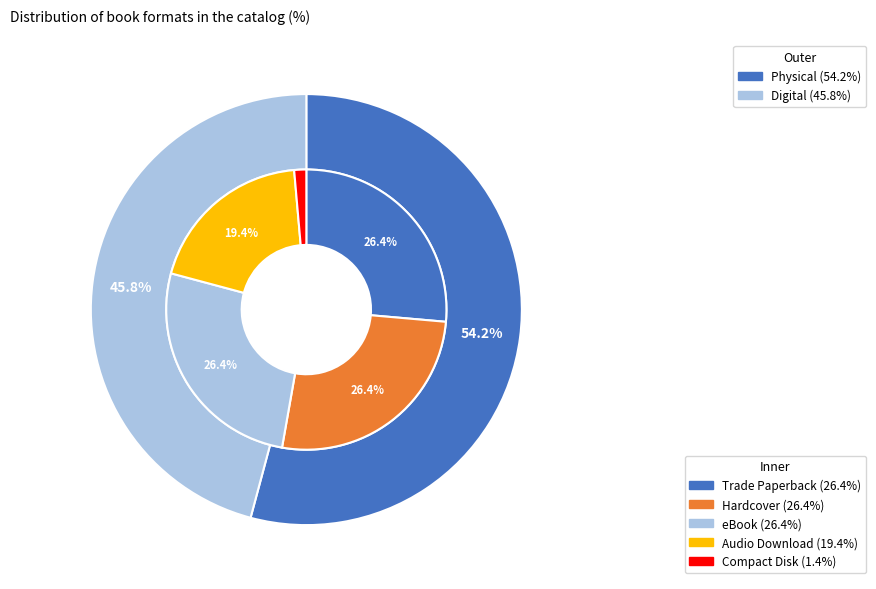

Rank the categories by value from lowest to highest.

Compact Disk, Audio Download, Trade Paperback, Hardcover, eBook